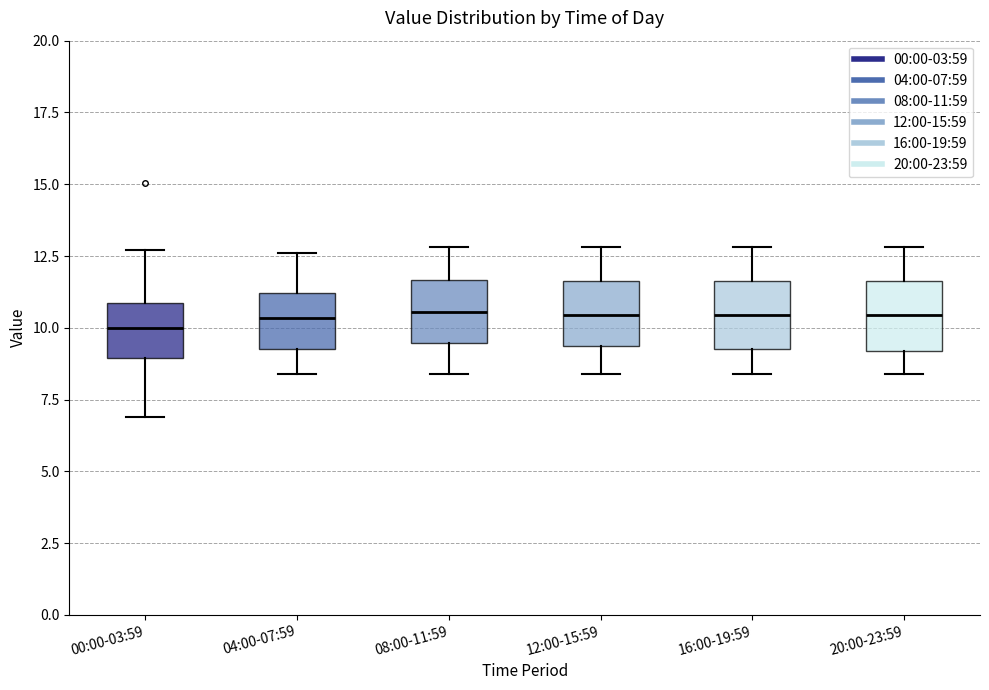

Reading left to right, transcribe this box plot: for each box, give where its median line is, the range the box spans, and where its two whiskers end, as read against the y-axis. The values are not printed on the chart, so give them approximately, as read against the axis.

00:00-03:59: median 10.0, box 9.0 to 11.0, whiskers 7.0 to 12.5
04:00-07:59: median 10.5, box 9.5 to 11.0, whiskers 8.5 to 12.5
08:00-11:59: median 10.5, box 9.5 to 11.5, whiskers 8.5 to 13.0
12:00-15:59: median 10.5, box 9.5 to 11.5, whiskers 8.5 to 13.0
16:00-19:59: median 10.5, box 9.5 to 11.5, whiskers 8.5 to 13.0
20:00-23:59: median 10.5, box 9.0 to 11.5, whiskers 8.5 to 13.0